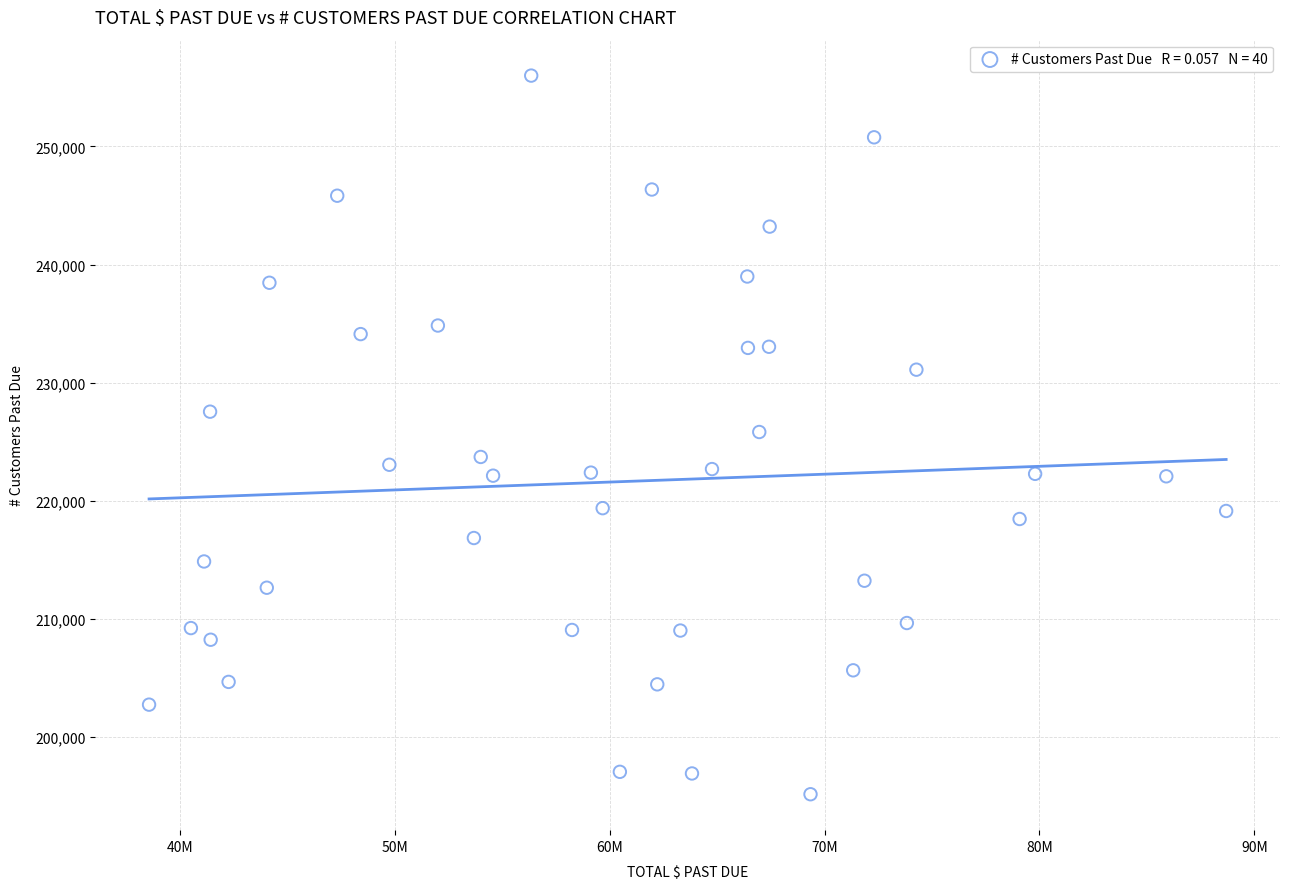

What is the range of Y values (max minus min)?

60864